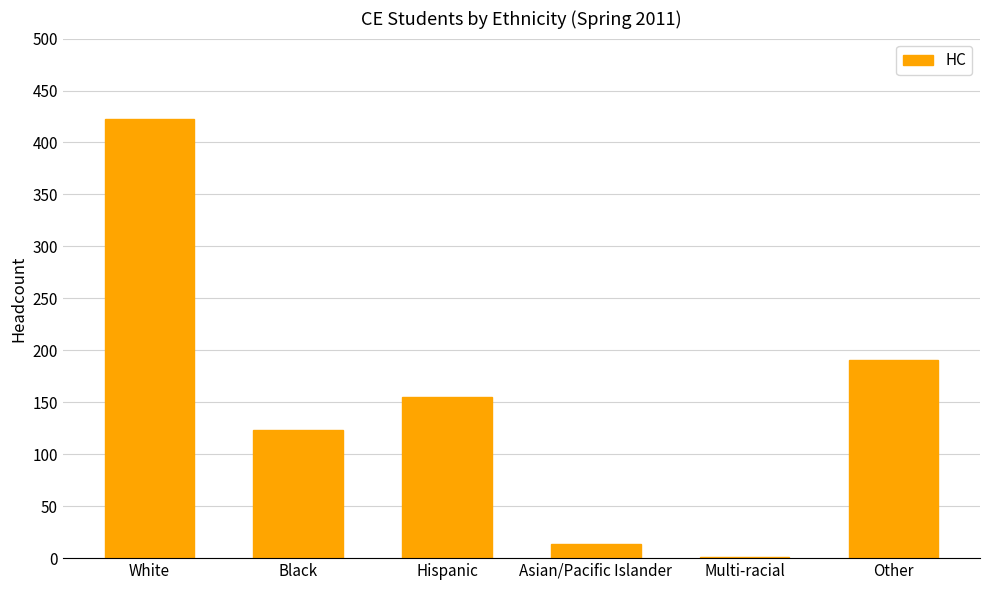

Reading left to right, list all the values displayed in this chart.

White=423	Black=123	Hispanic=155	Asian/Pacific Islander=14	Multi-racial=1	Other=191